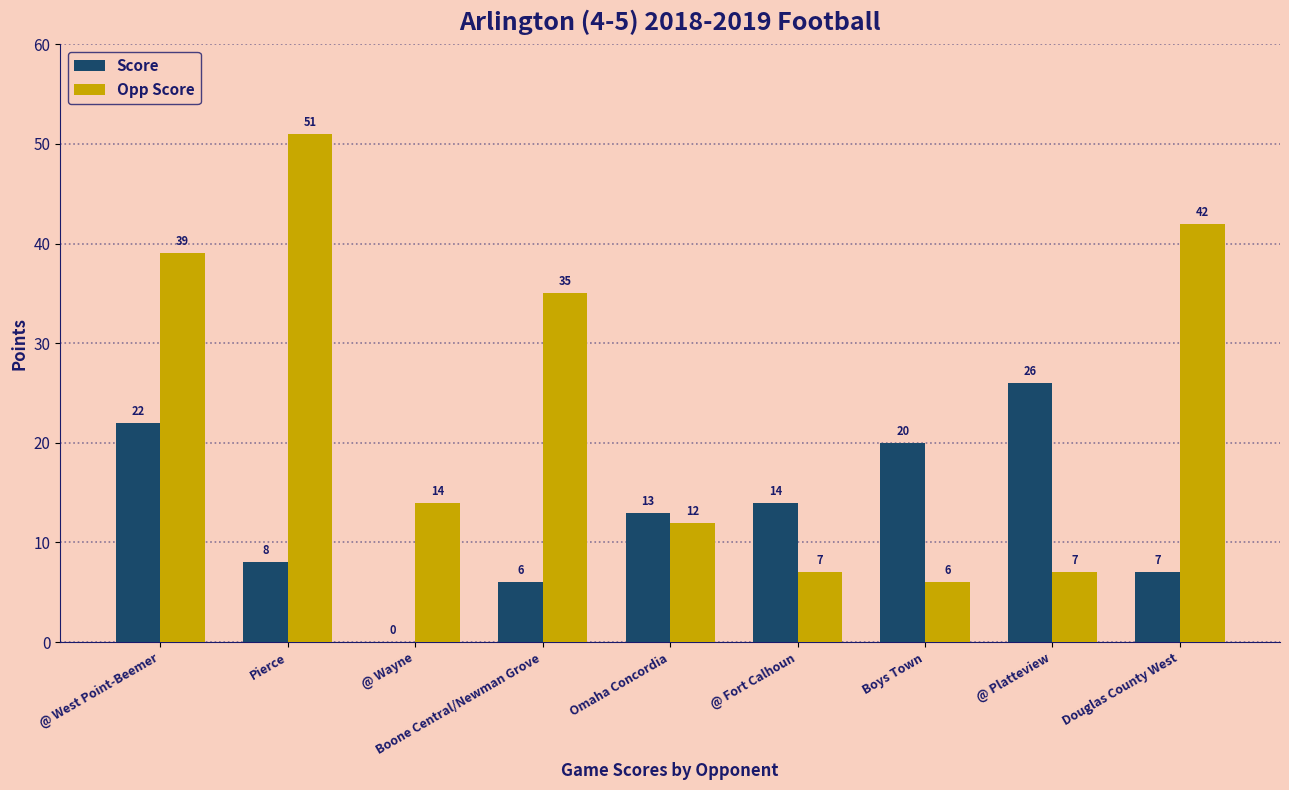

What is the maximum value for Score?

26